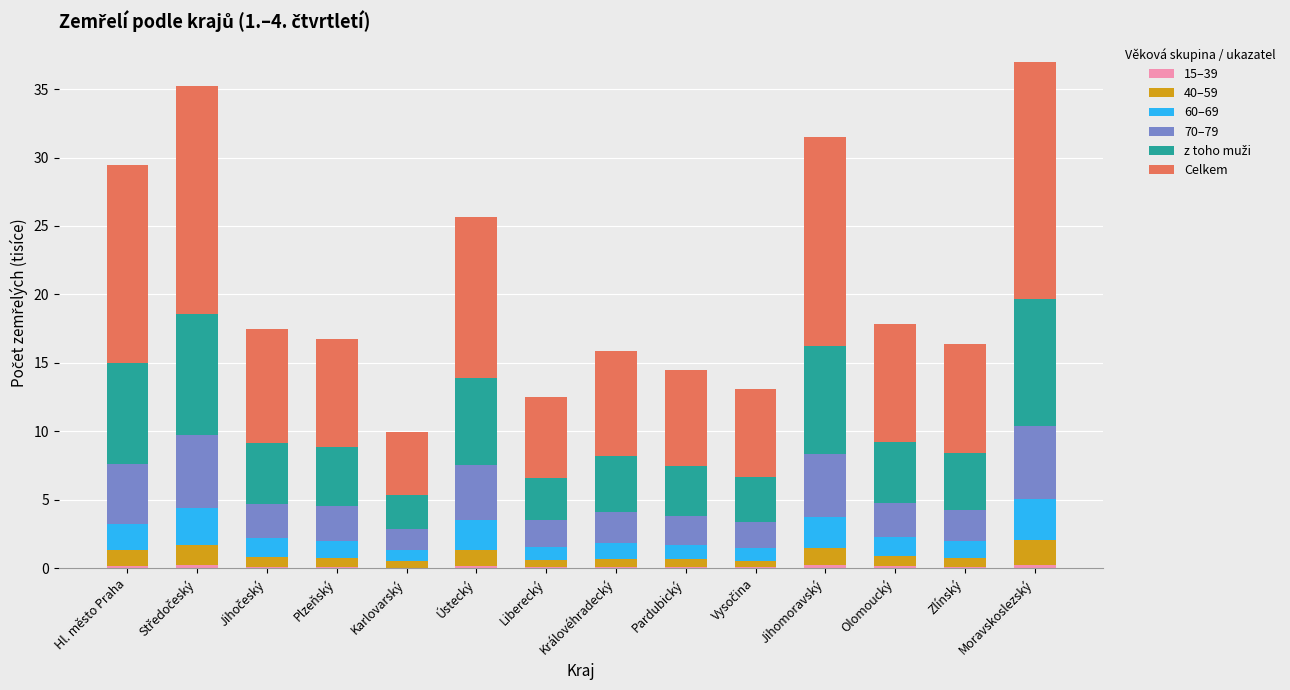

Are the bars grouped side by side (vs. stacked)?

No